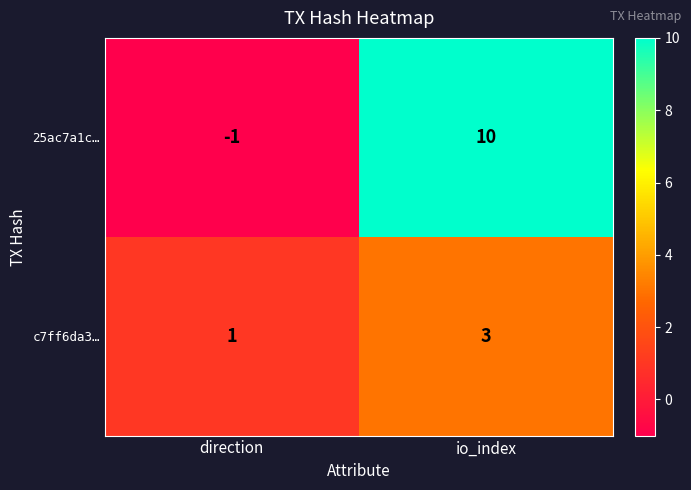

At which label is 25ac7a1c… closest to 4?

direction